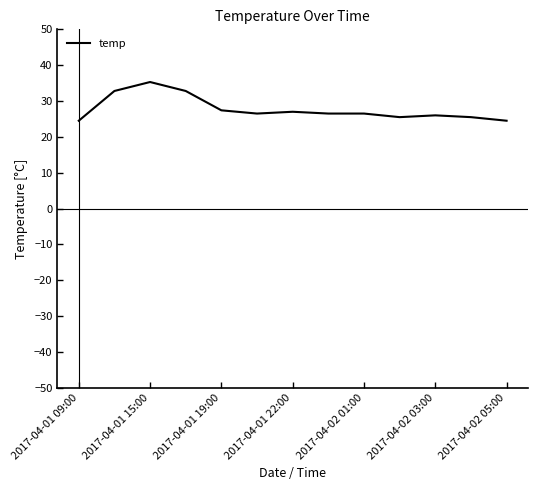

What is the greatest value displayed?

35.3